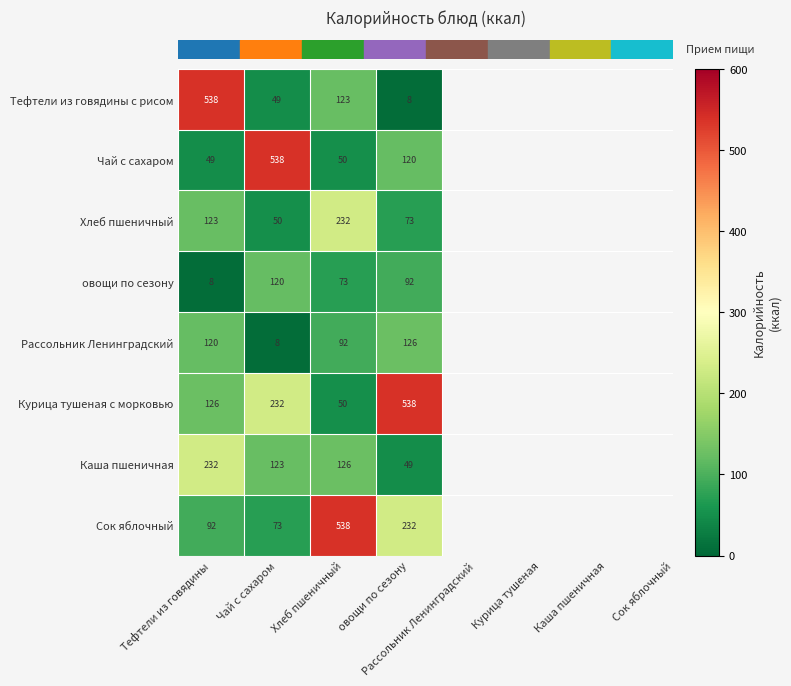

At which label does Тефтели из говядины с рисом first exceed 123?

Тефтели из говядины